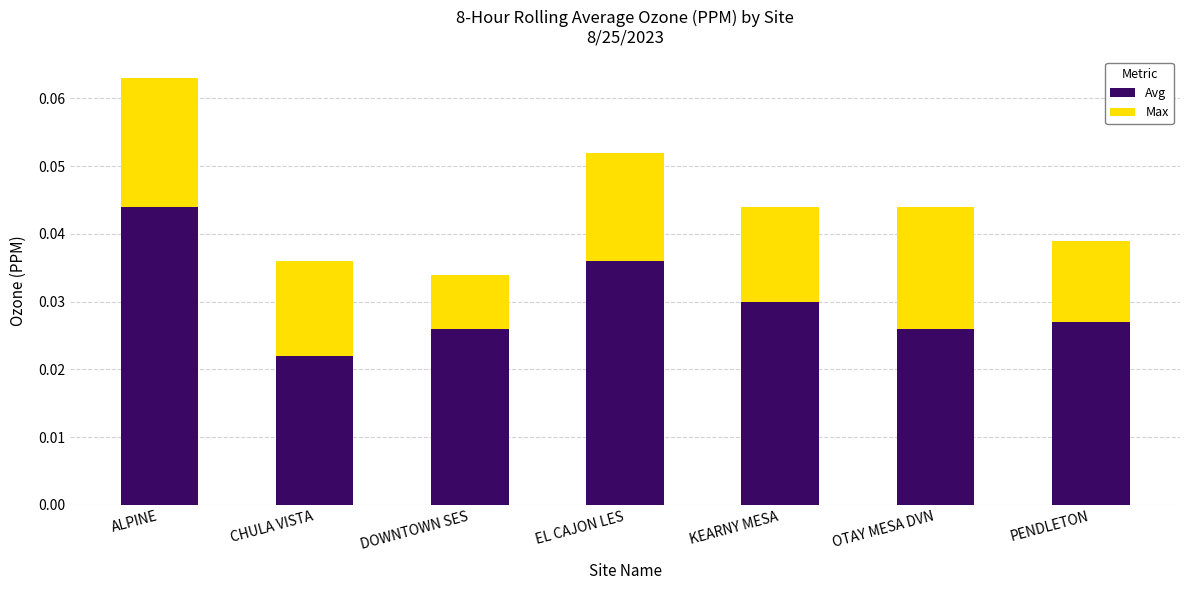

At which category is the sum across all series the highest?

ALPINE